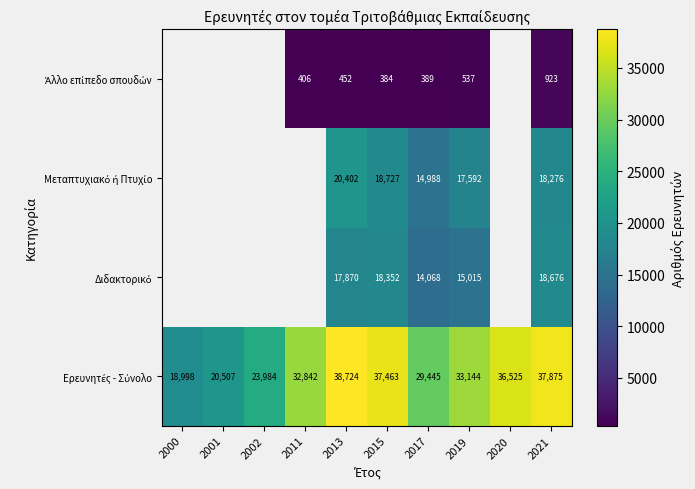

The Διδακτορικό series shows 28996.1 at 2013. True or false?

False